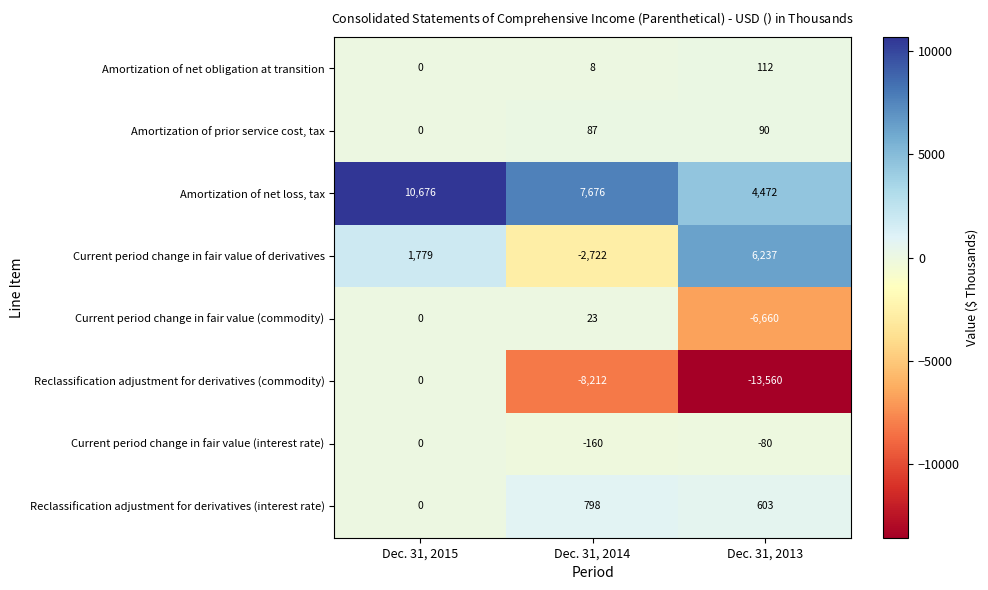

What is the maximum value shown in the chart?

10676